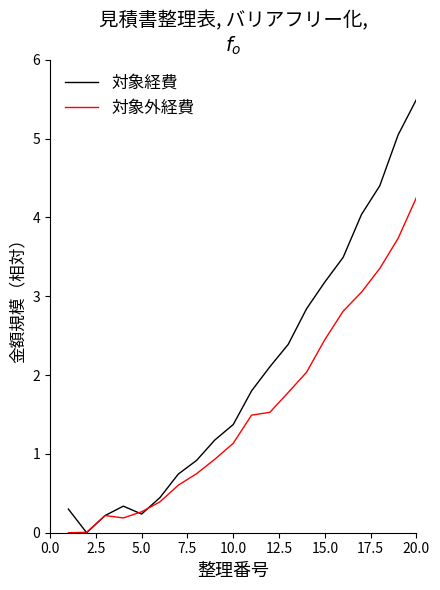

Rank the series by their maximum value, from highest to lowest.

対象経費, 対象外経費